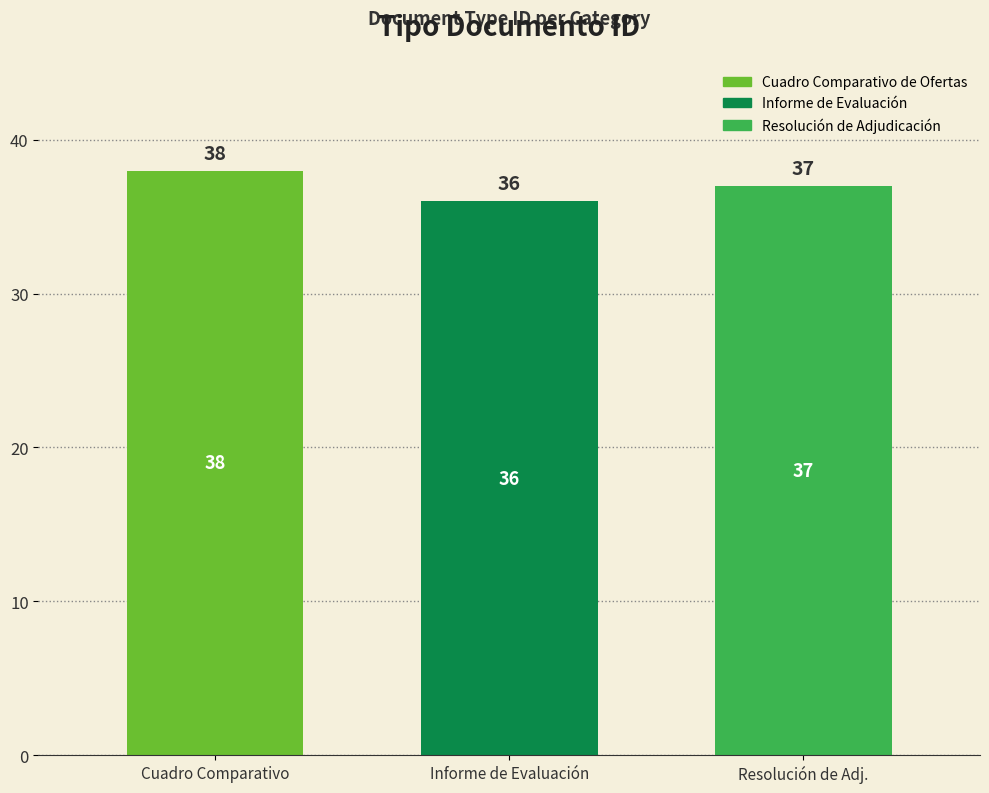

Which series has the largest range (max minus min)?

Cuadro Comparativo de Ofertas